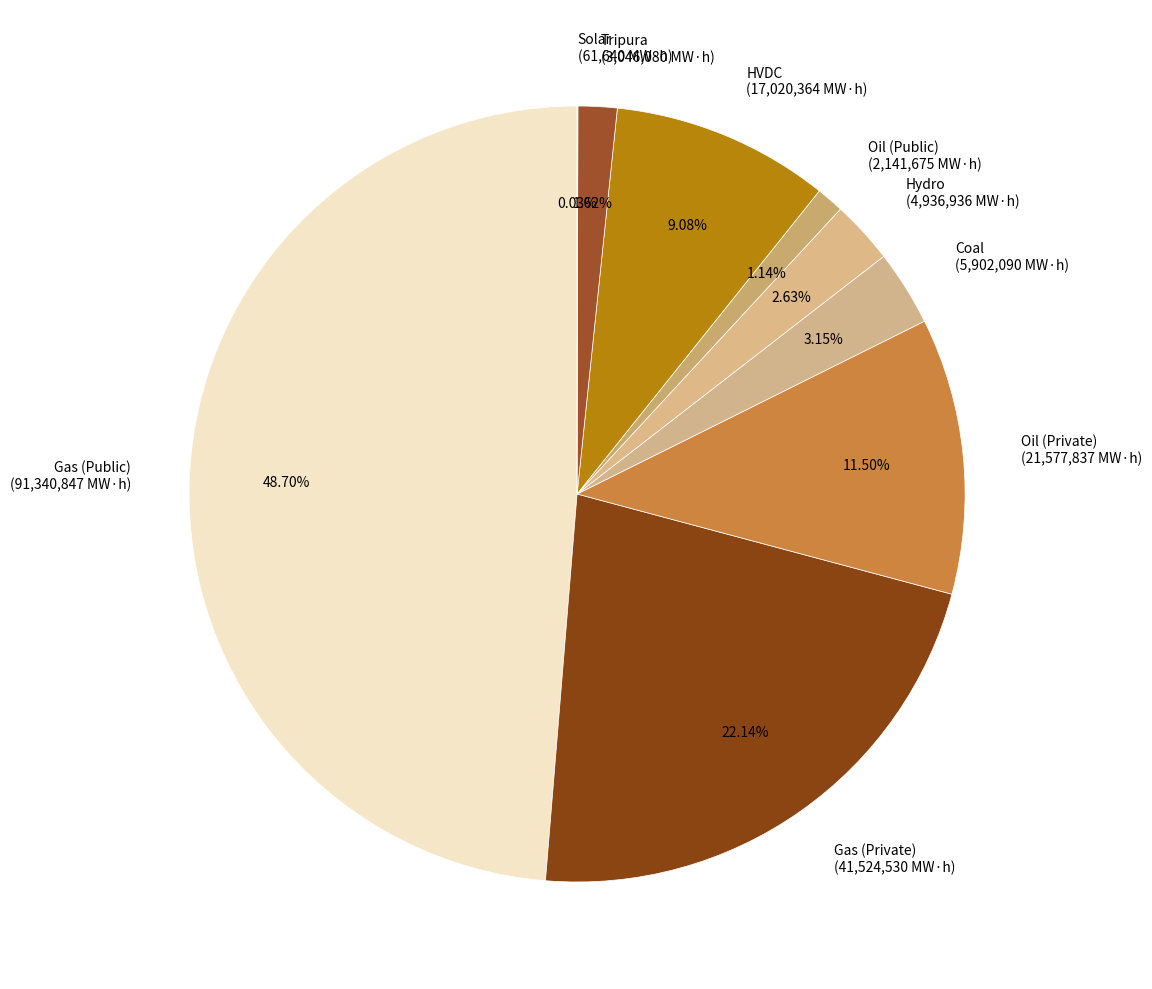

Is there a majority slice in this chart?

No